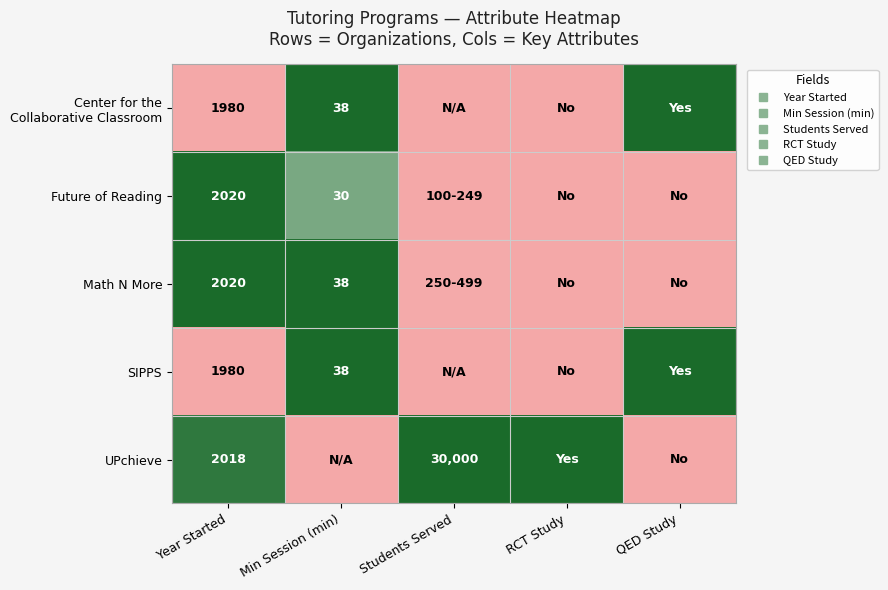

Rank the series at QED Study from lowest to highest value.

Future of Reading, Math N More, UPchieve, Center for the Collaborative Classroom, SIPPS